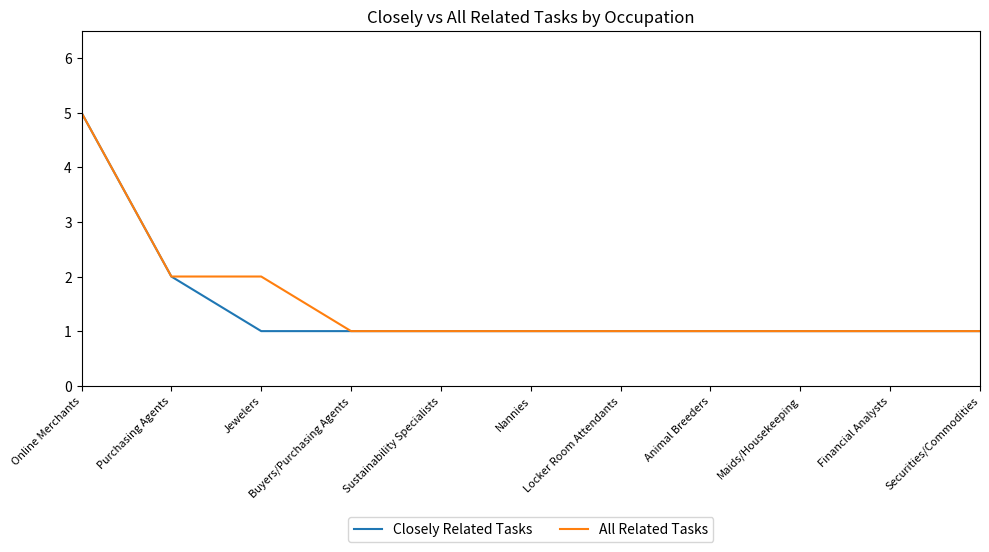

At which category is the sum across all series the highest?

Online Merchants